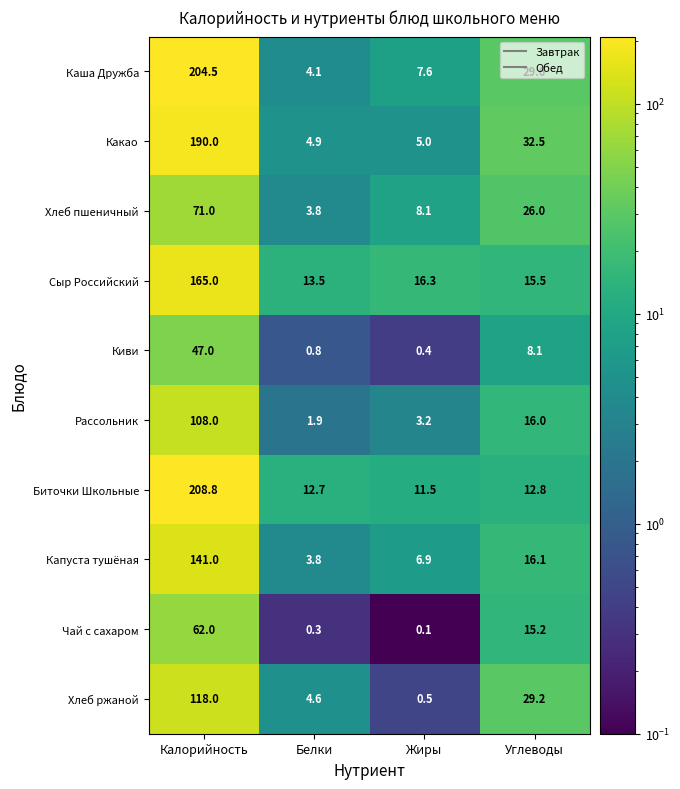

The value of Чай с сахаром at Белки is 0.3. True or false?

True